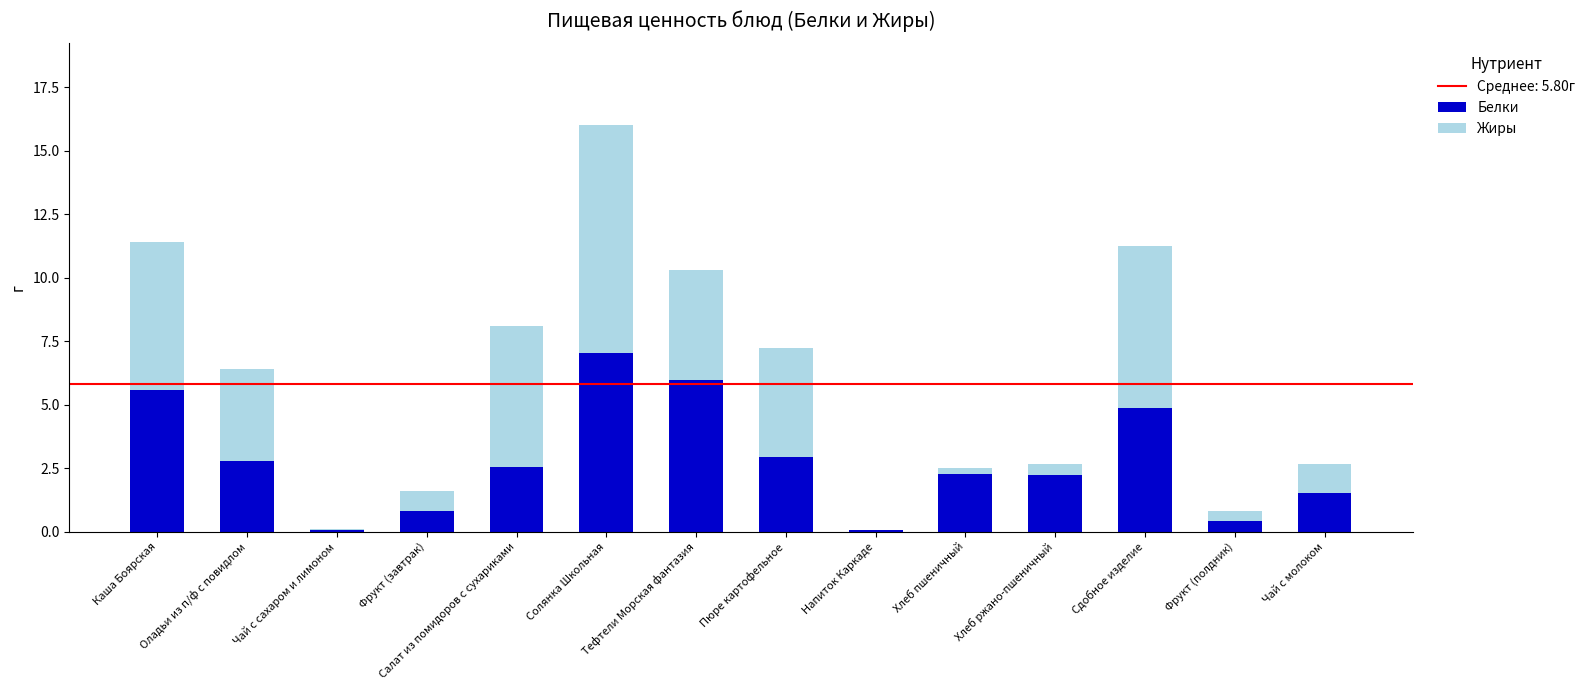

What is the sum of all Белки values?

39.1